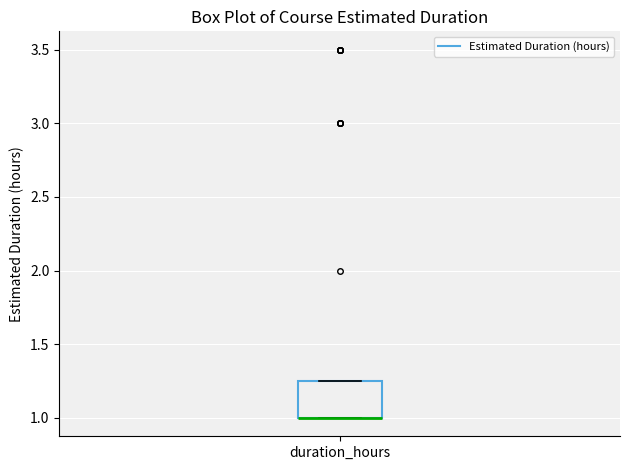

Transcribe this box plot: give where the median line is, the range the box spans, and where the two whiskers end, as read against the y-axis. The values are not printed on the chart, so give them approximately, as read against the axis.

median 1.00 (drawn on the box's lower edge), box 1.00 to 1.25, whiskers 1.00 to 1.25